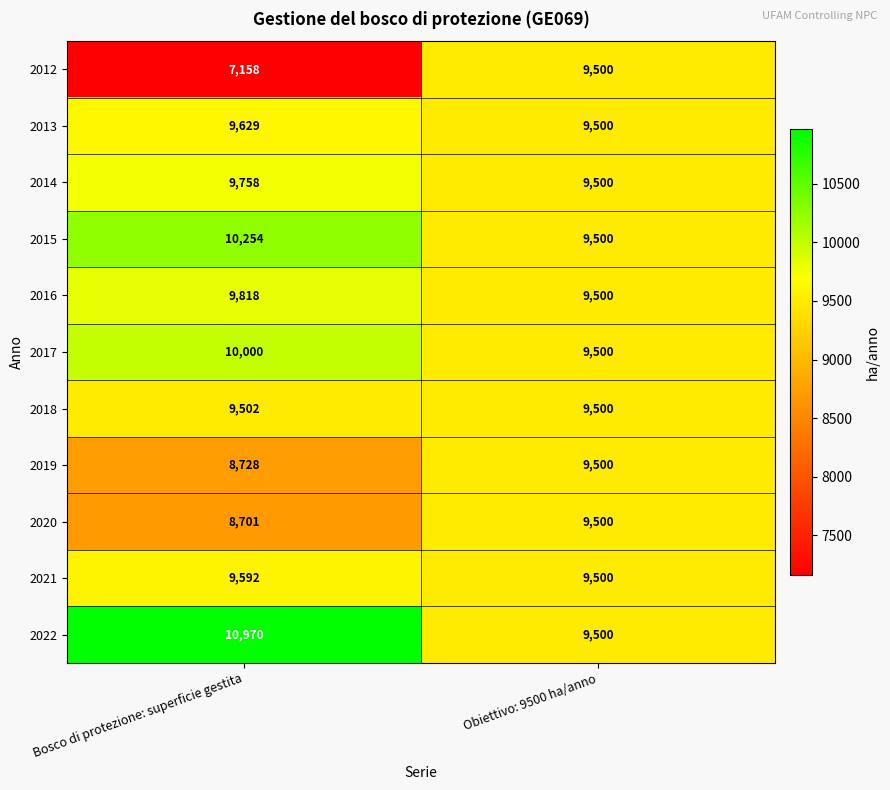

What is the approximate value of 2020 at Obiettivo: 9500 ha/anno, to the nearest 100?

9500